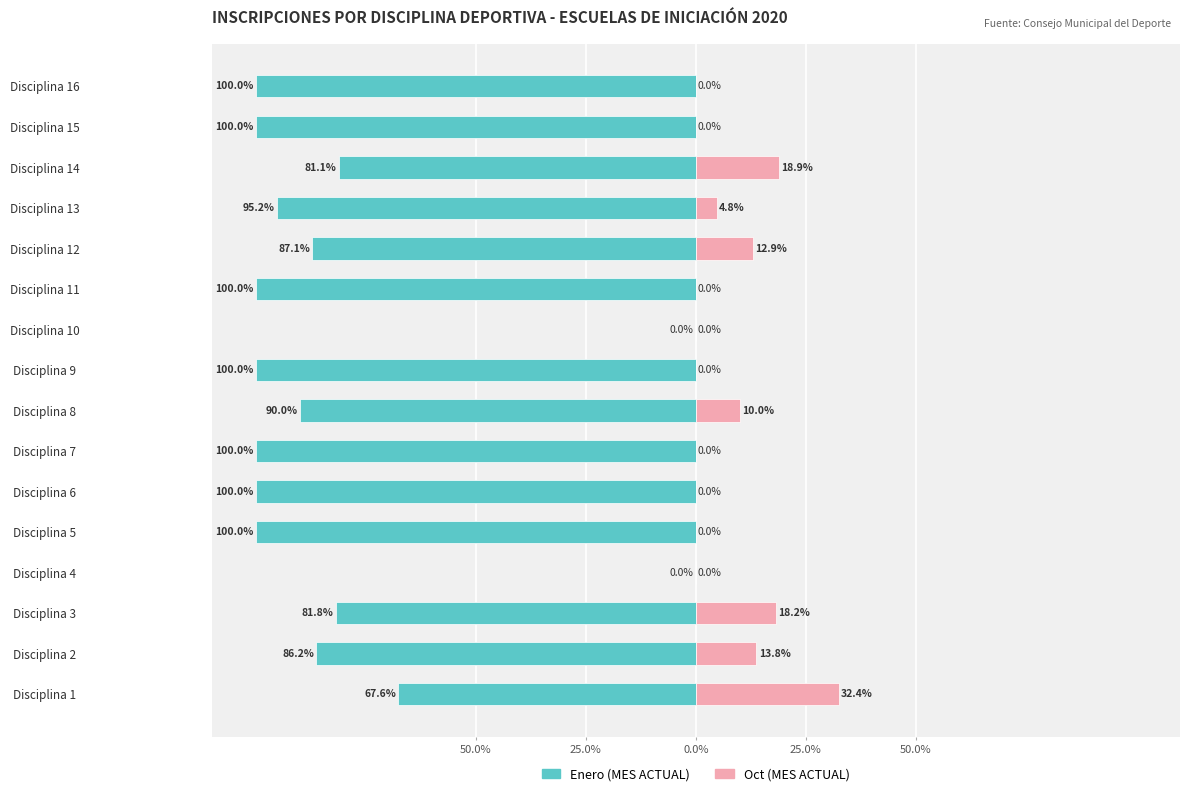

Does the chart contain any negative values?

Yes